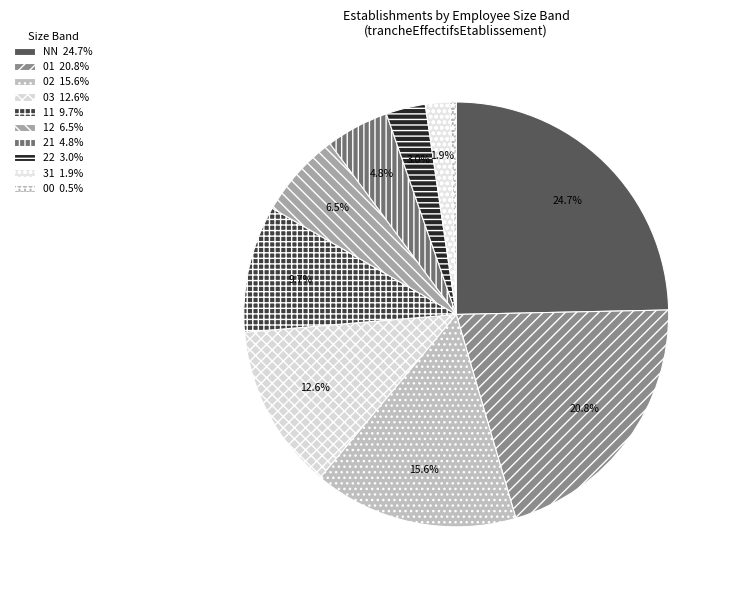

How many slices are in this pie chart?

10